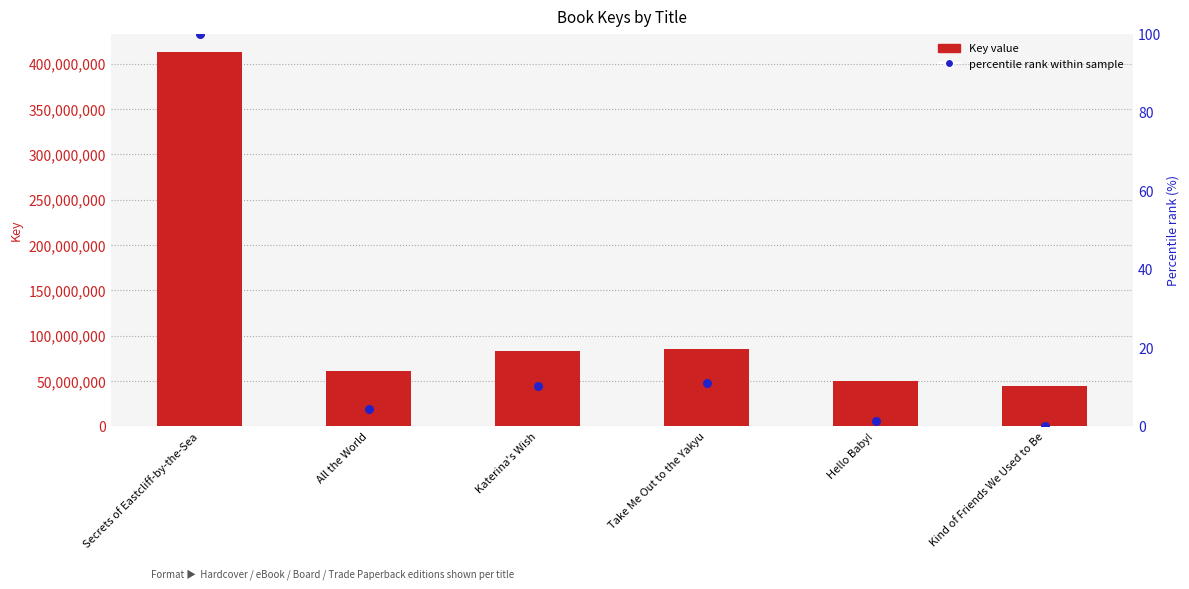

At which category is the sum across all series the highest?

Secrets of Eastcliff-by-the-Sea